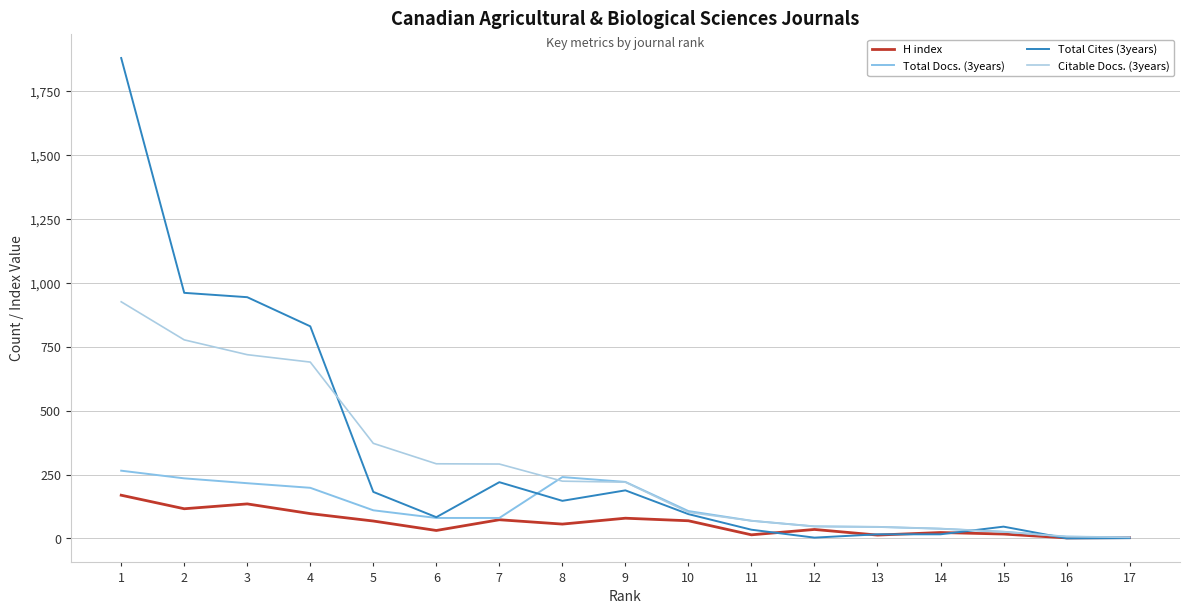

What value does the Total Docs. (3years) series have at 7, to the nearest 10?

80